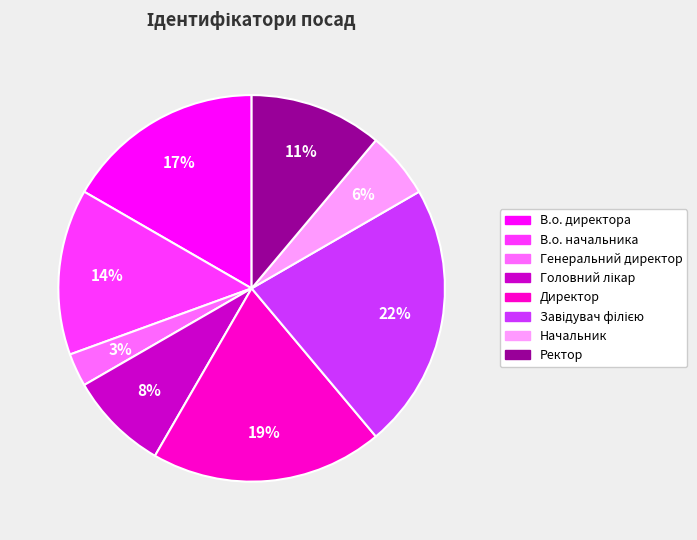

What is the smallest slice in the pie chart?

Генеральний директор